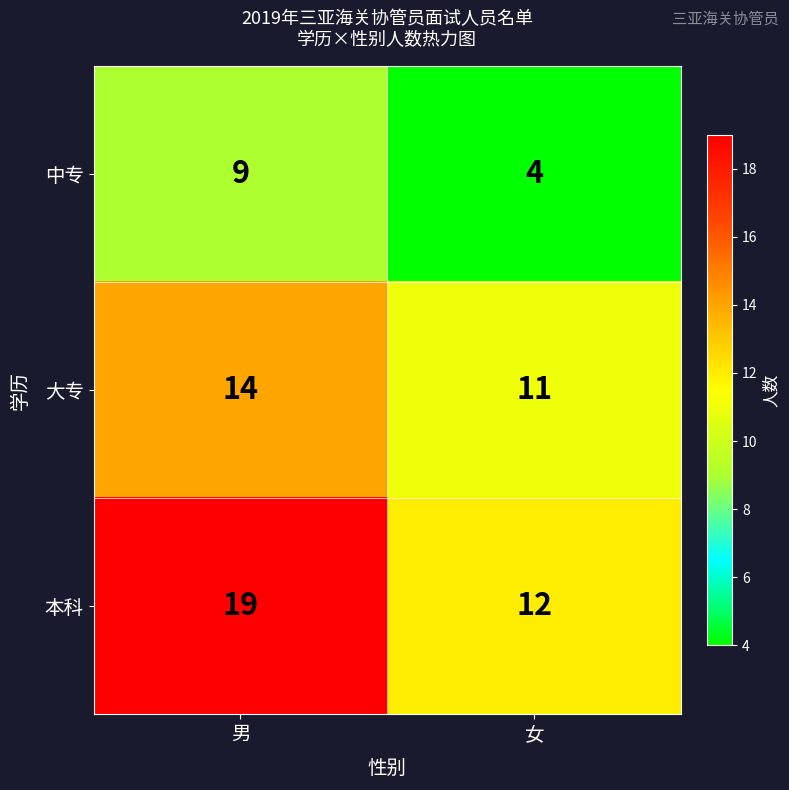

How many distinct data groups are displayed?

3